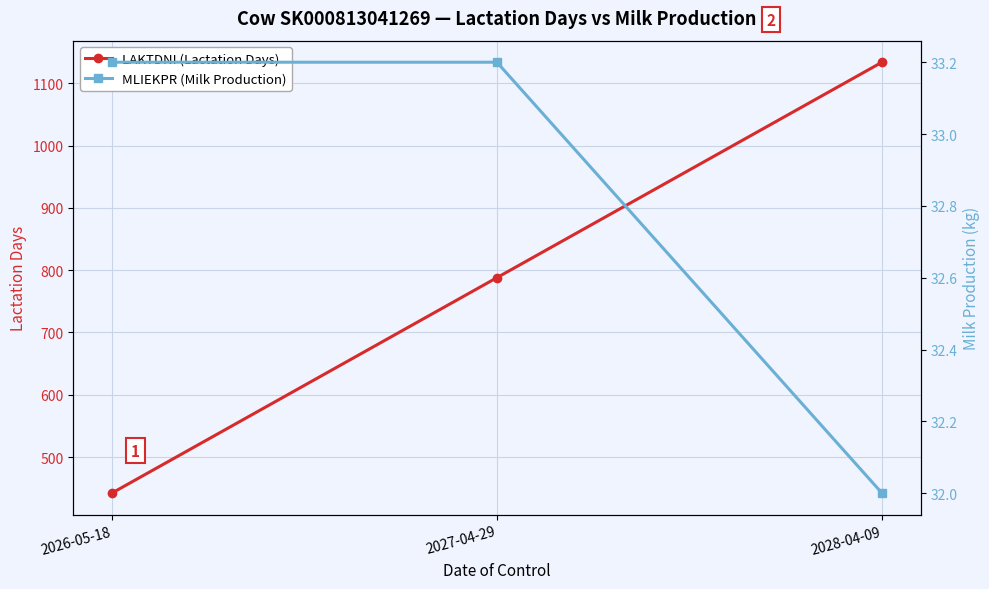

At which category is the sum across all series the highest?

2028-04-09